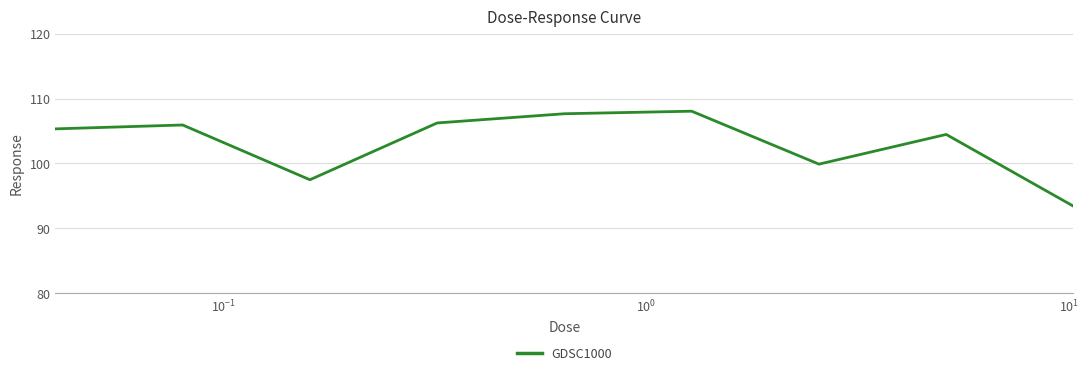

What is the maximum value shown in the chart?

108.0